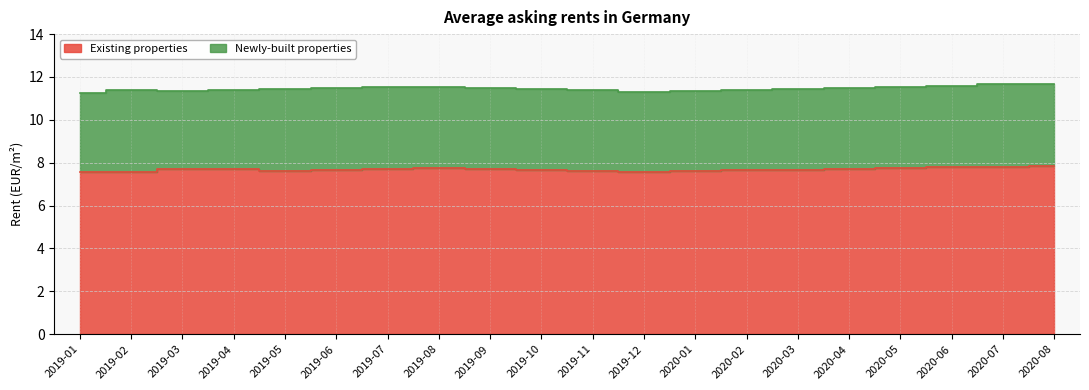

True or false: Newly-built properties and Existing properties intersect in this chart.

False